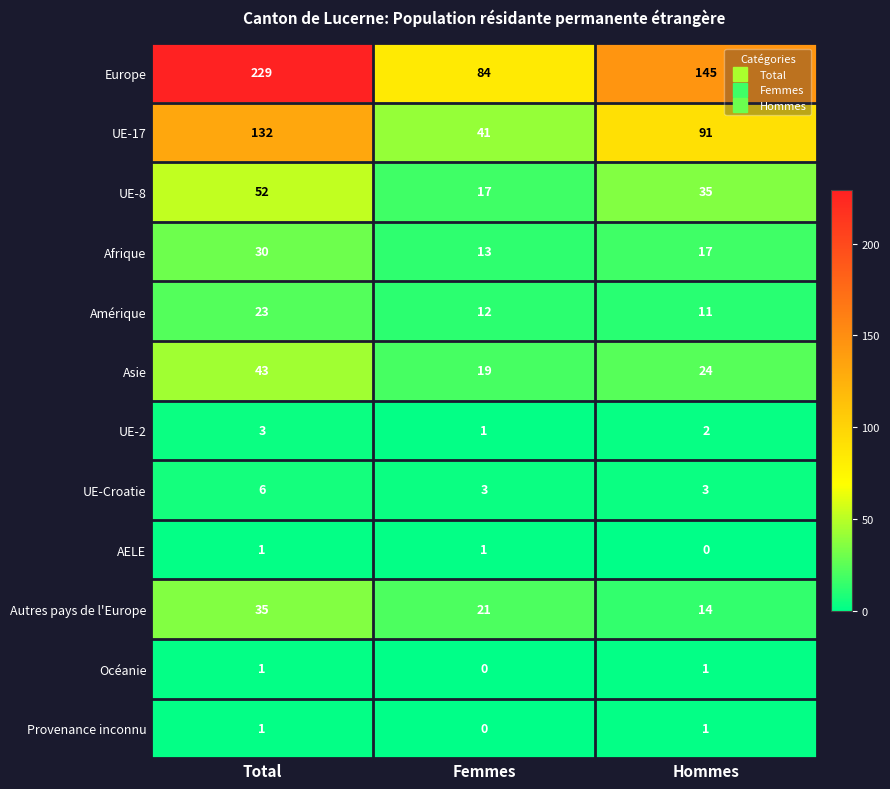

What is the greatest value displayed?

229